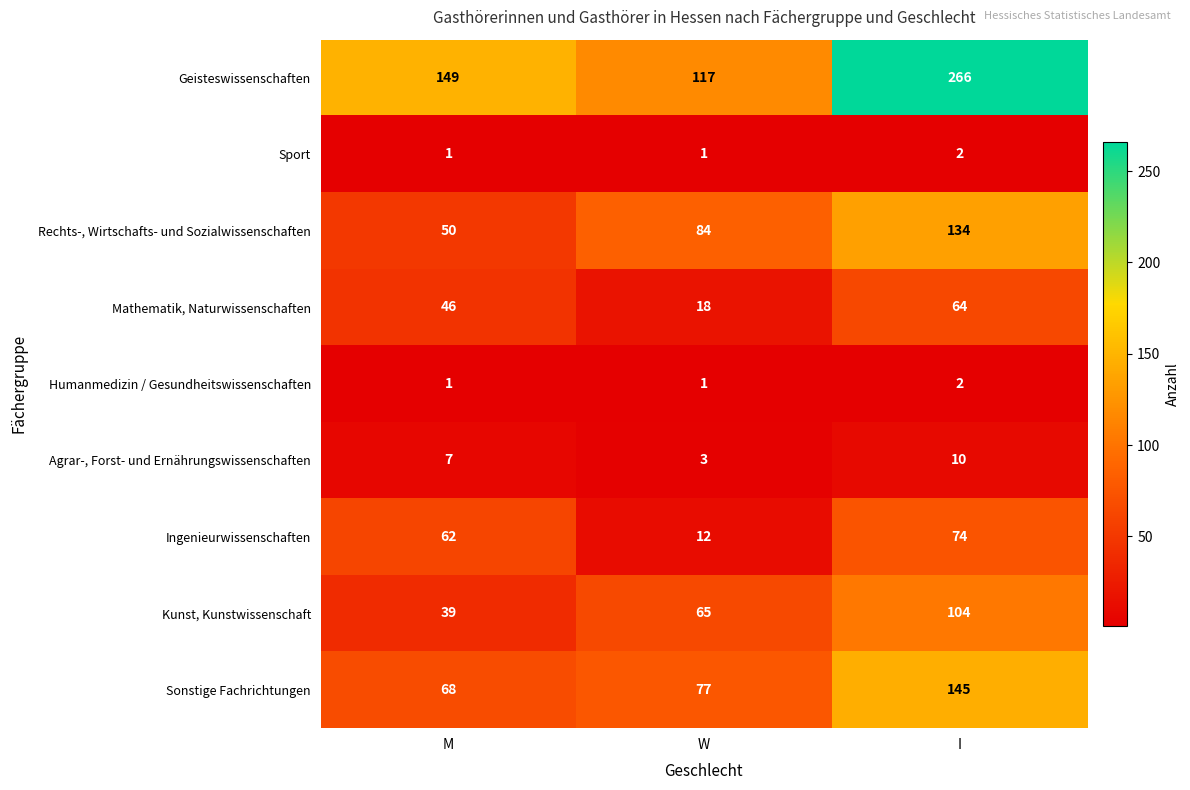

Is it true that Mathematik, Naturwissenschaften equals 77 at M?

False